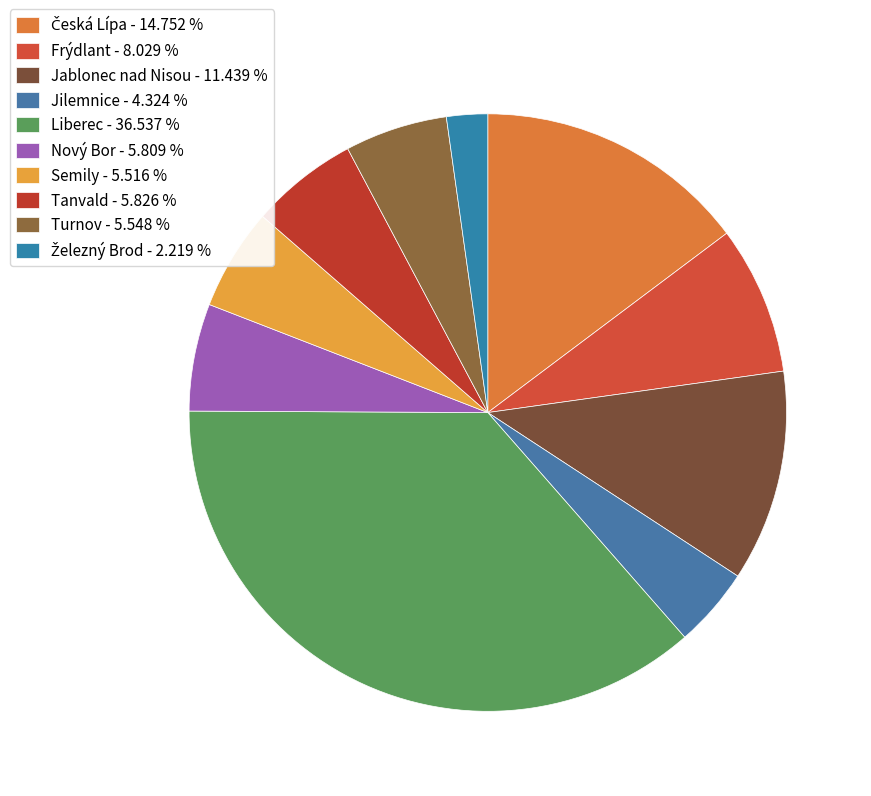

True or false: Turnov accounts for 6% of the total.

True